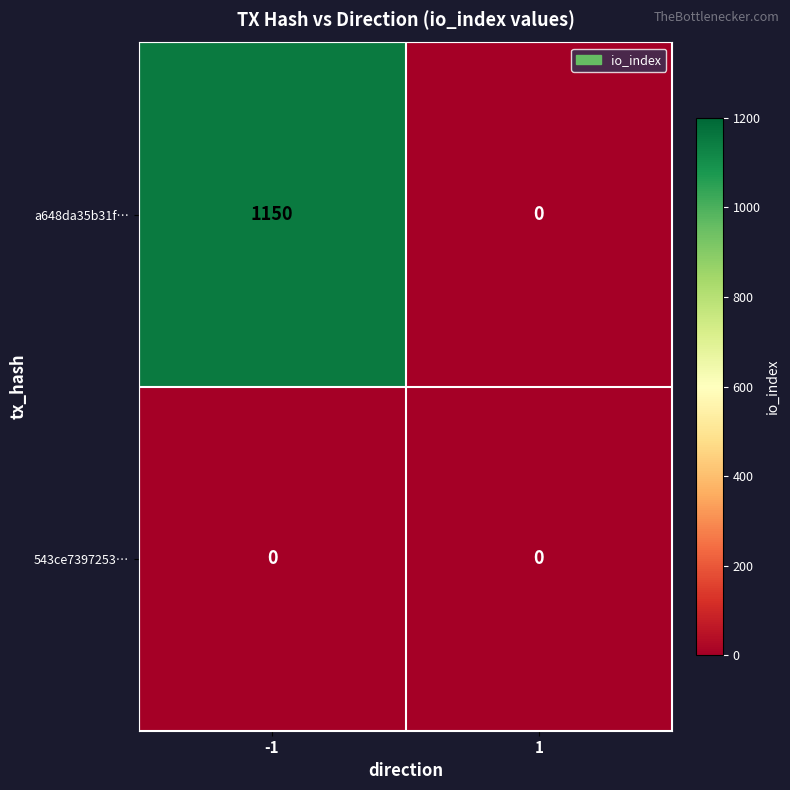

How many distinct data groups are displayed?

2